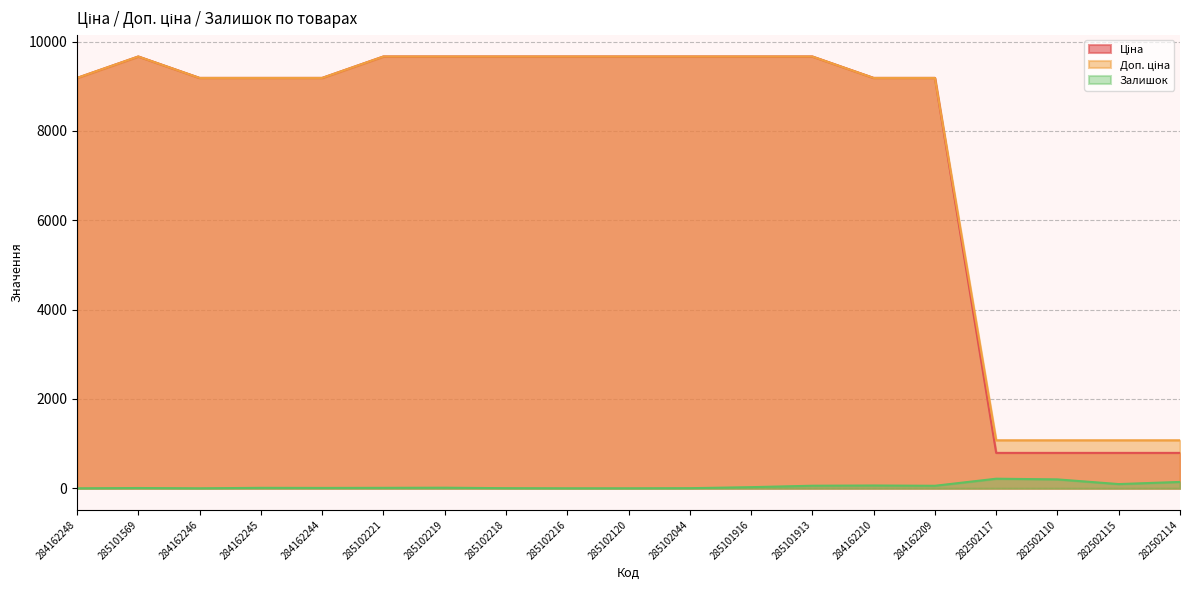

What position from the left is 285102044?

11